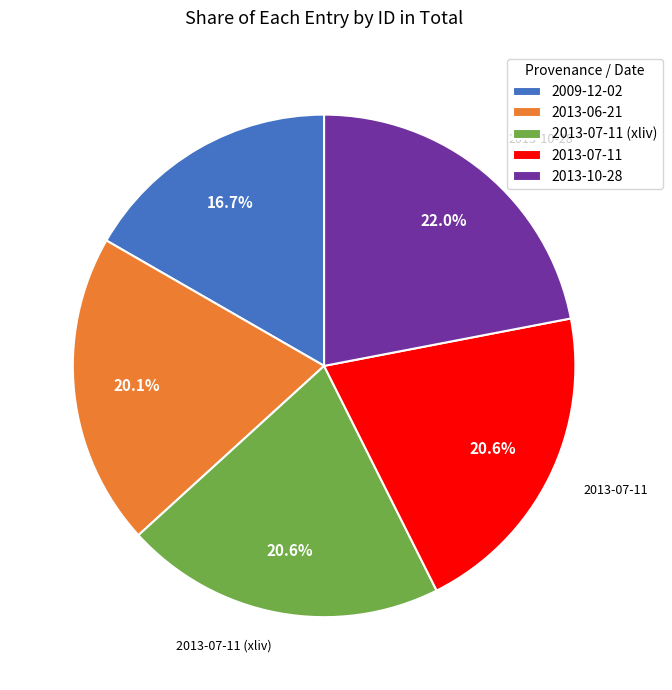

To the nearest percent, what is the combined percentage of 2013-07-11 and 2009-12-02?

37%